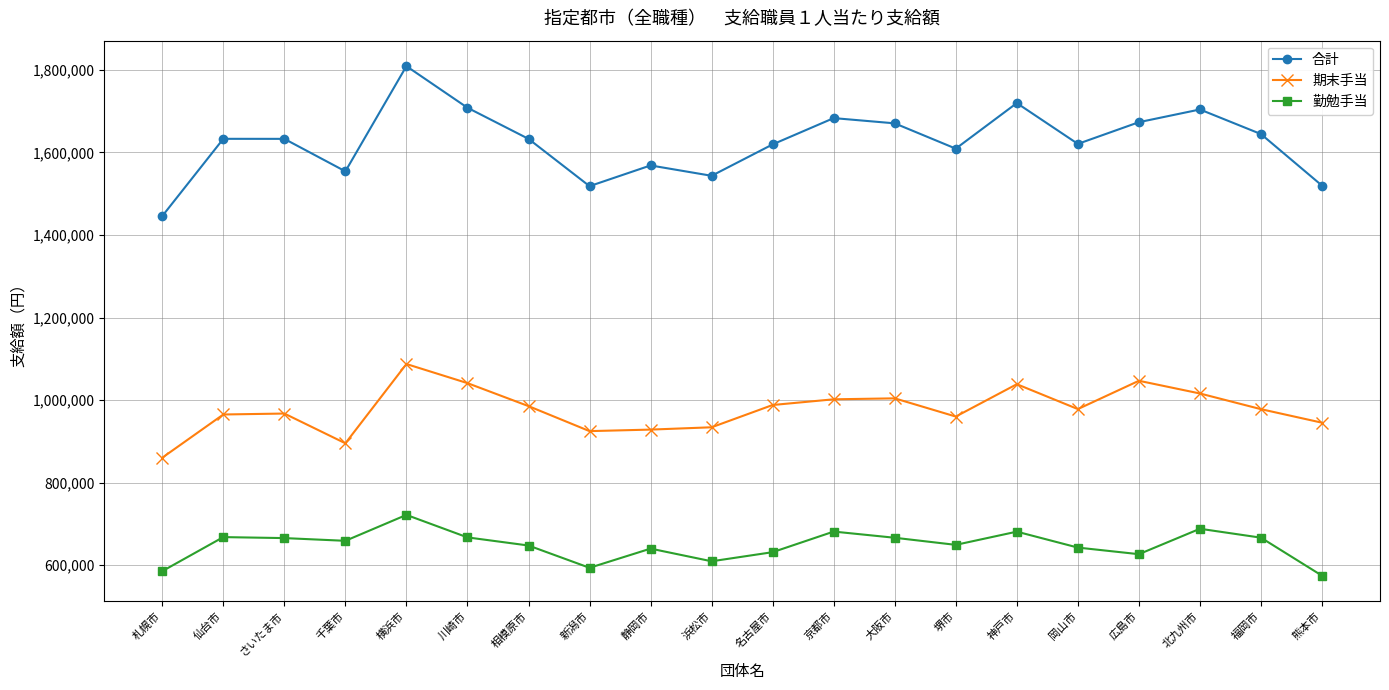

What is the value of the 勤勉手当 point at the 14th from the left?

649200